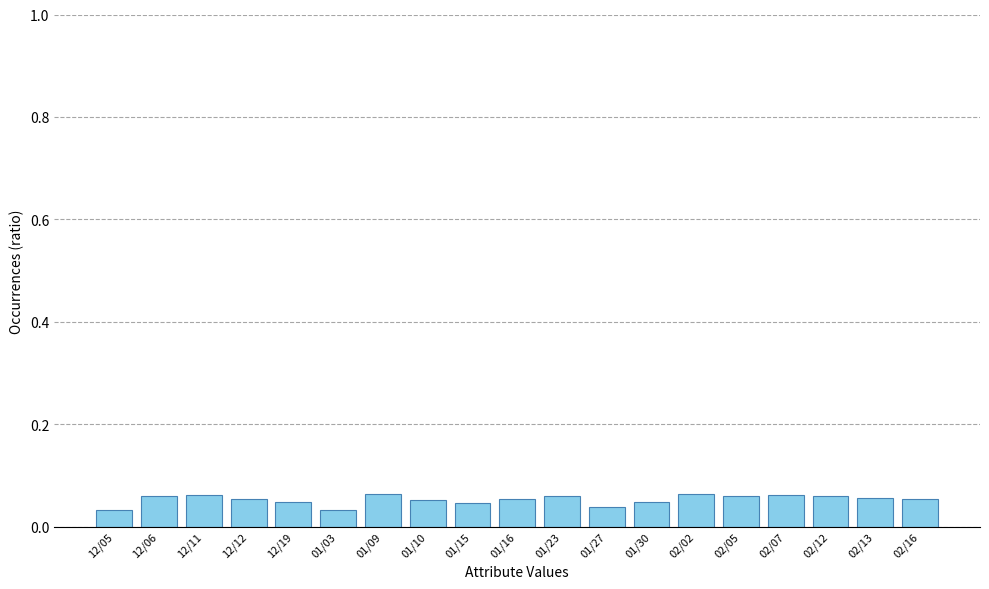

The chart shows a value of 0.0 at 02/05. True or false?

False